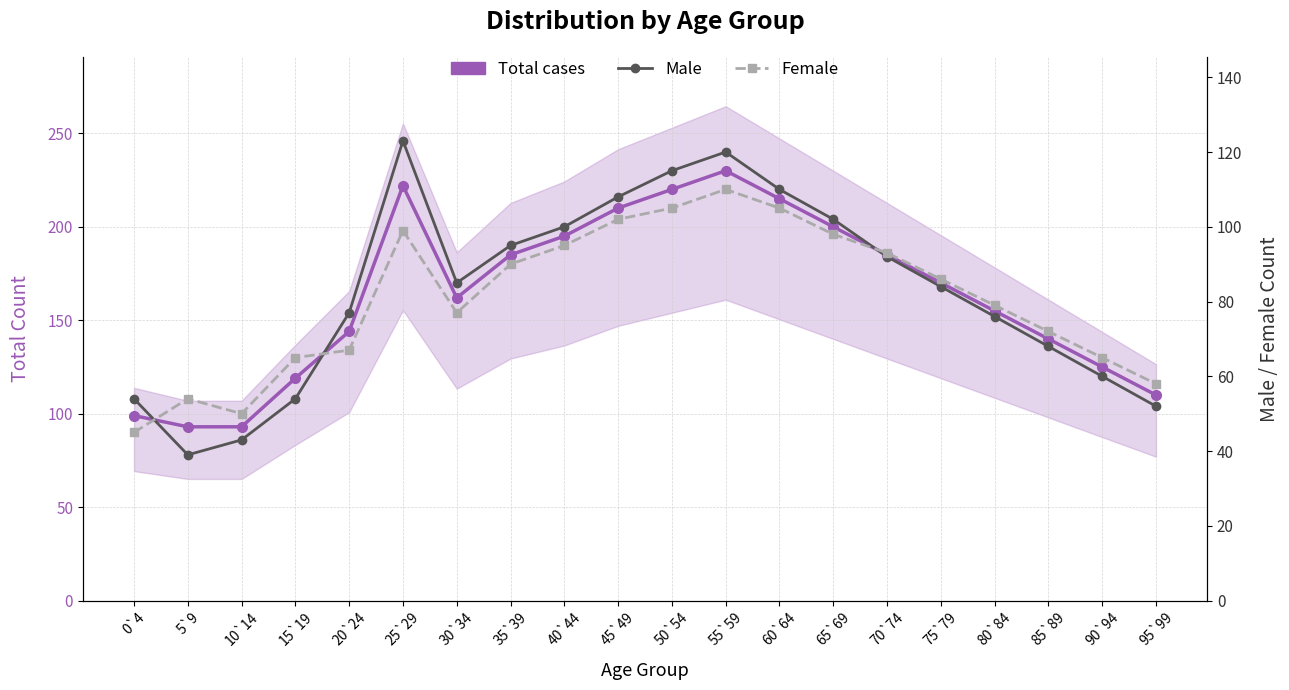

Which category has the lowest value in the Female series?

0`4